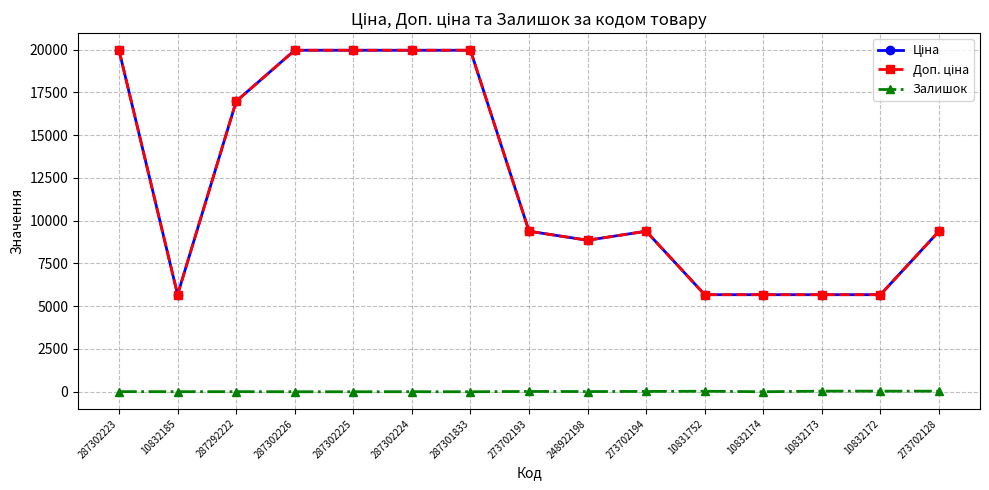

Does the chart have visible grid lines?

Yes